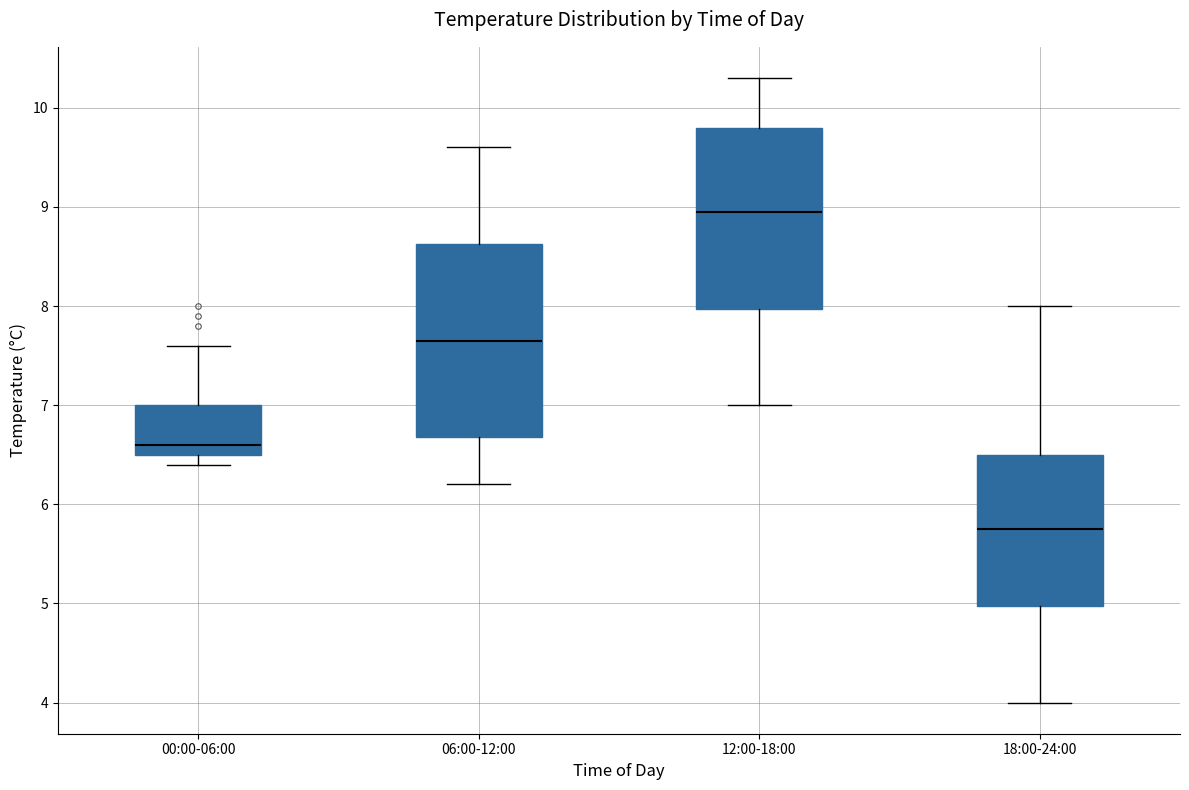

Comparing the boxes themselves (not the whiskers), which one is the tallest?

06:00-12:00